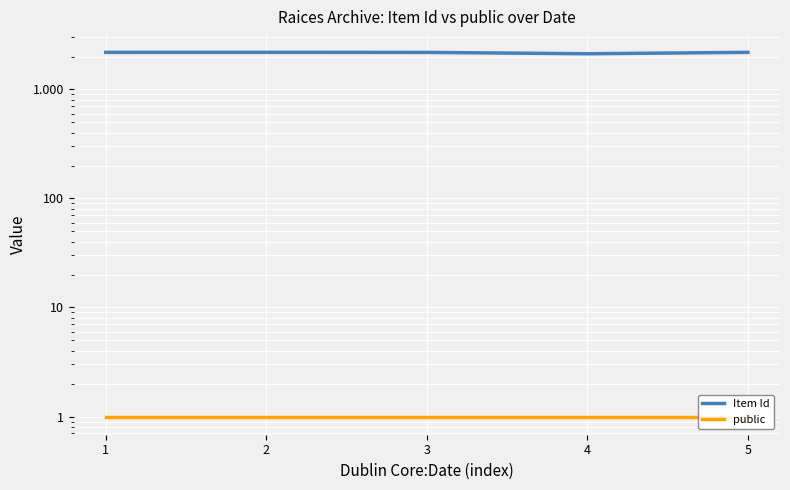

What is the difference between the Item Id values at 5 and 3?

3